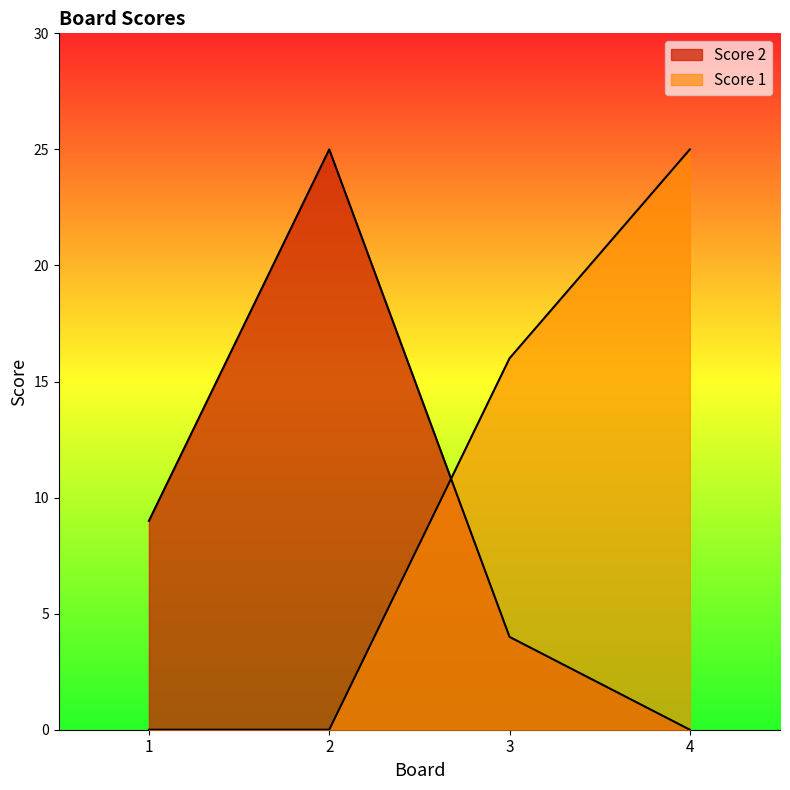

True or false: Score 1 has more than 0 points higher than both neighbors.

False